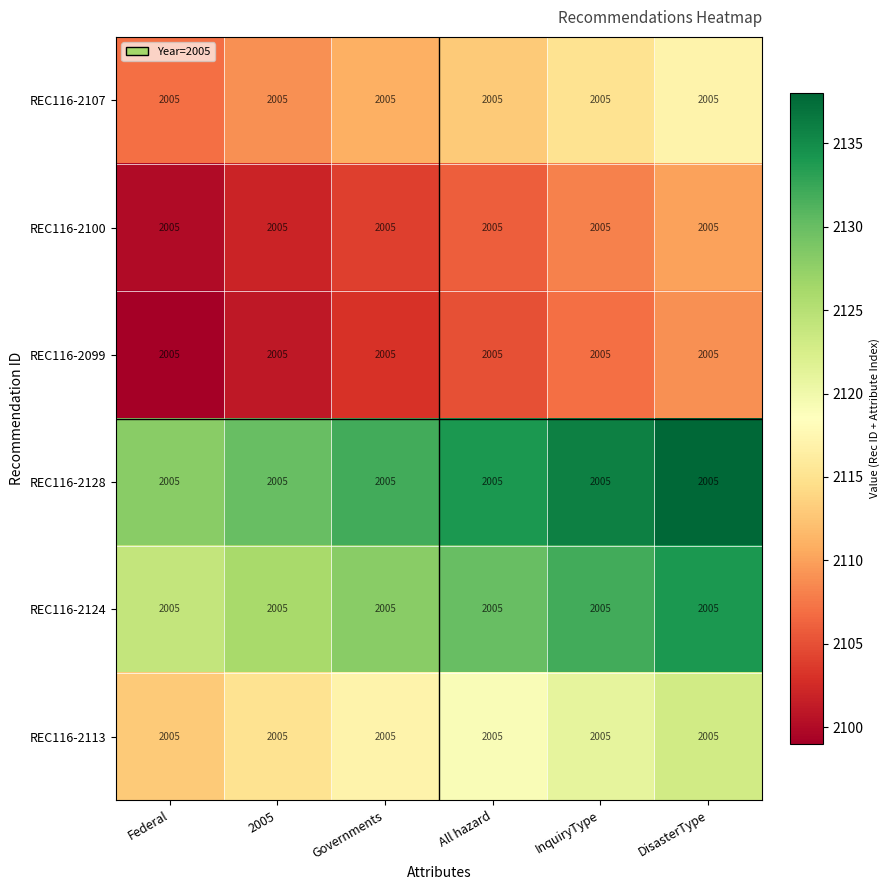

What is the sum of the REC116-2128 values at Federal and All hazard?

4262